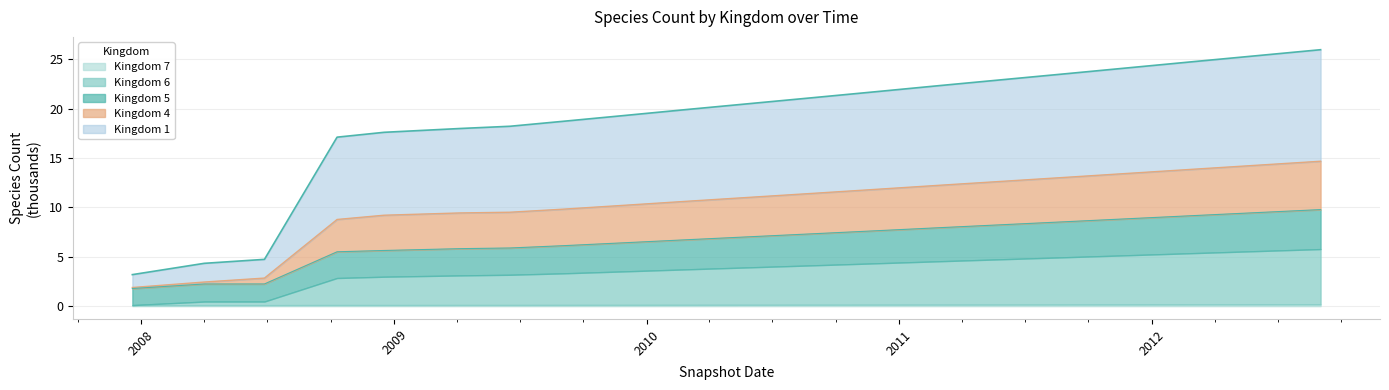

Which series has the widest spread of values?

kingdom_1